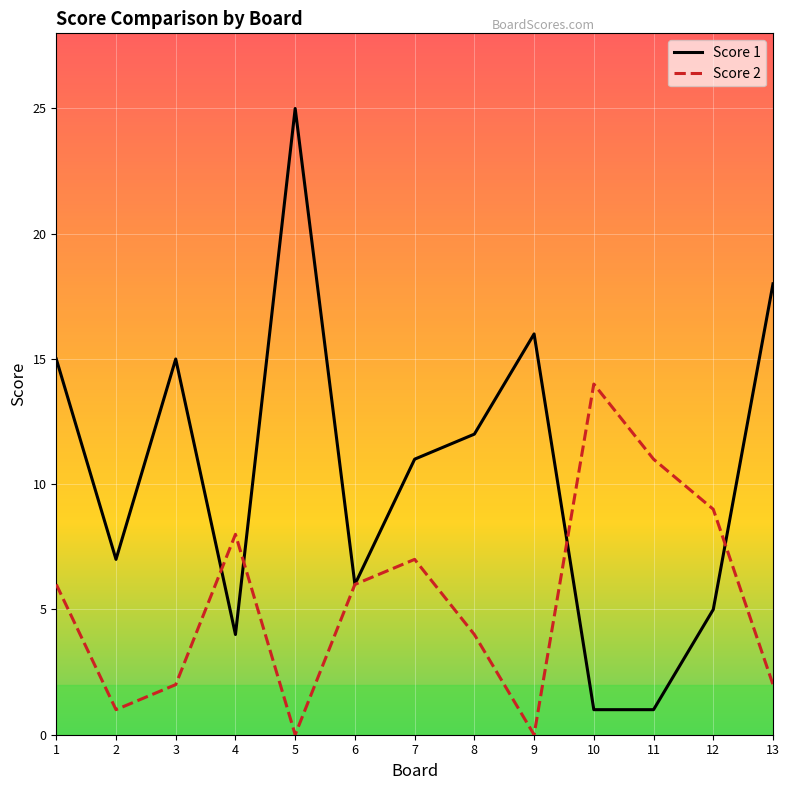

Between 5 and 12, which series saw the biggest shift?

Score 1